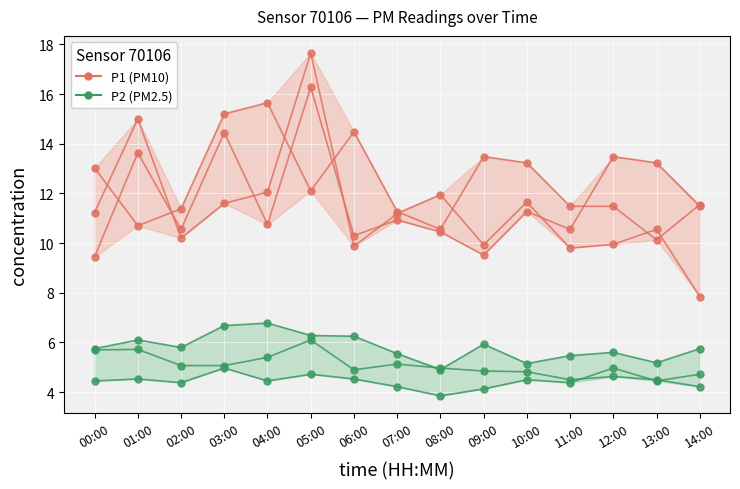

Where is P1 (PM10) nearest to the value 12?

05:00